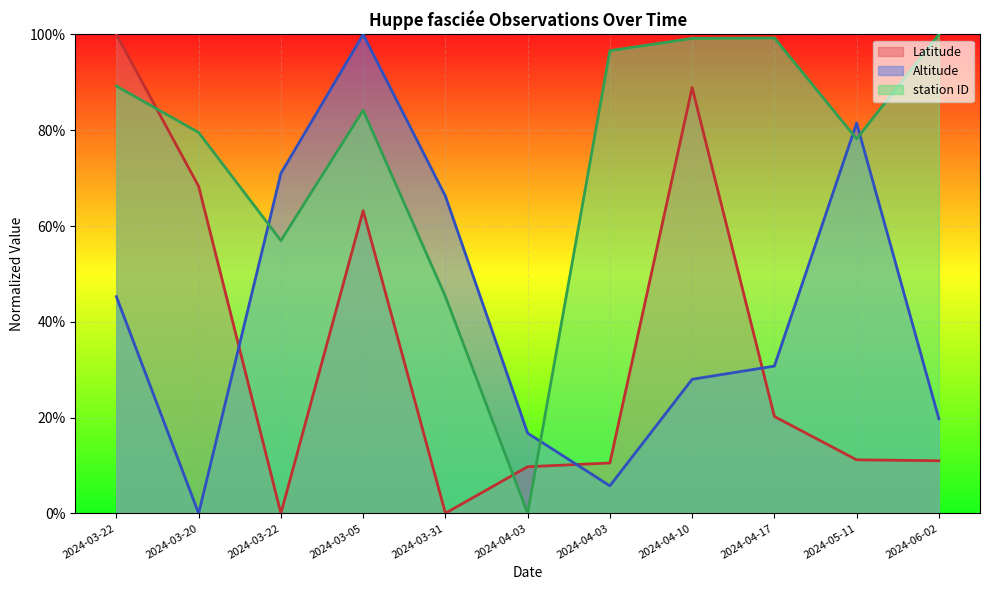

Does the chart display data point markers on the line(s)?

No